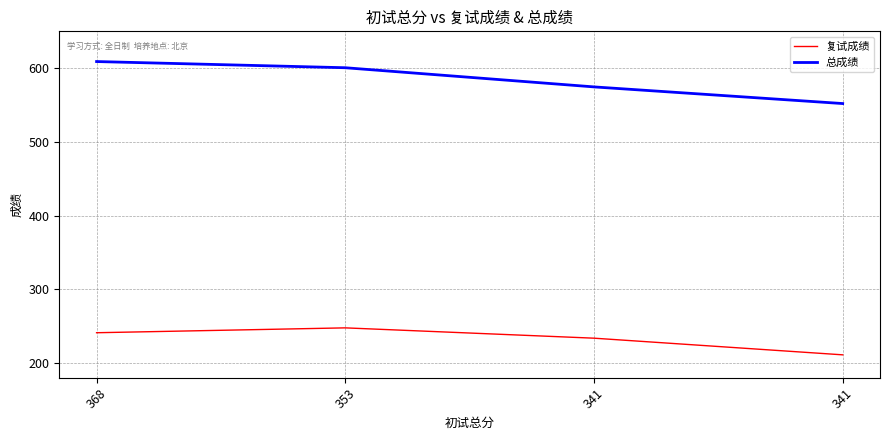

Which series changed the most between 353 and 341?

总成绩